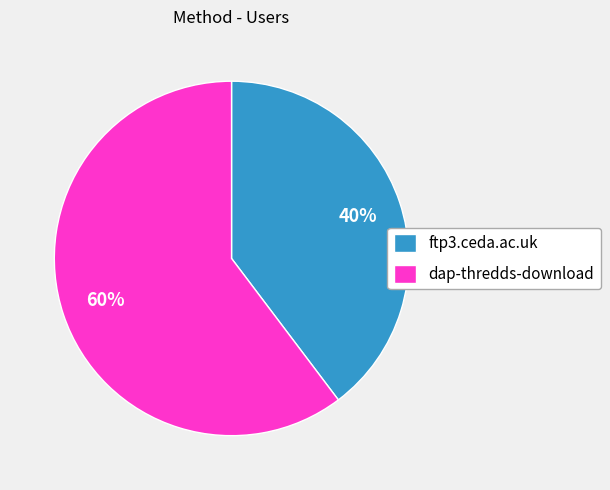

Between ftp3.ceda.ac.uk and dap-thredds-download, which is larger?

dap-thredds-download